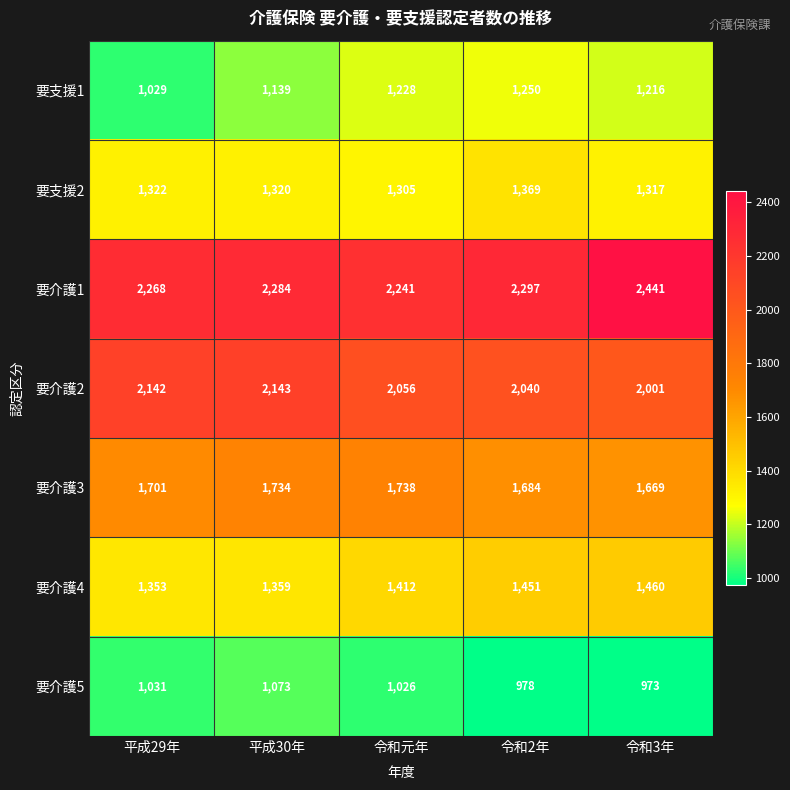

What is the sum of all 要介護4 values?

7035